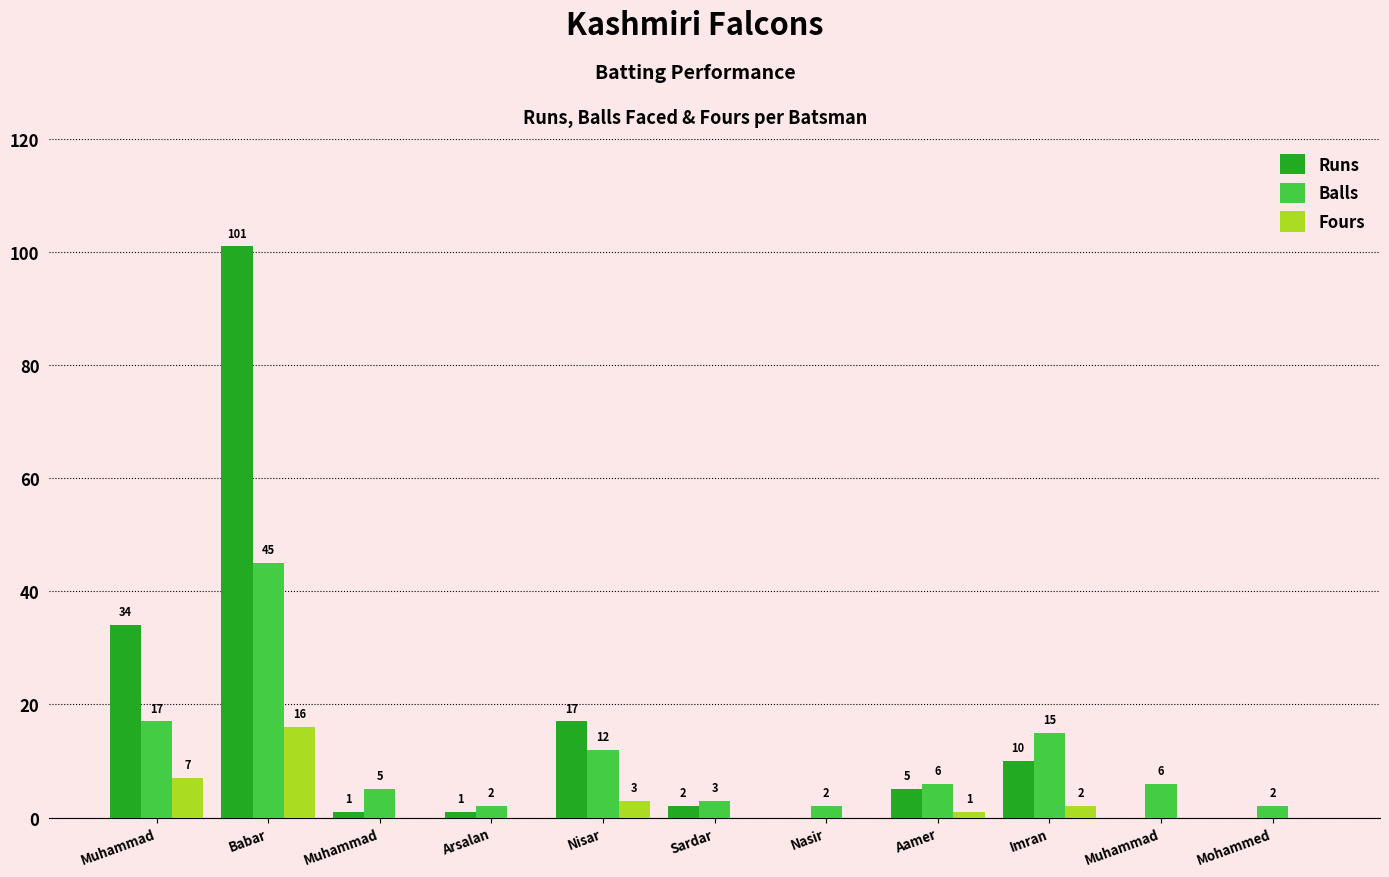

What is the label of the 9th bar from the left?

Imran